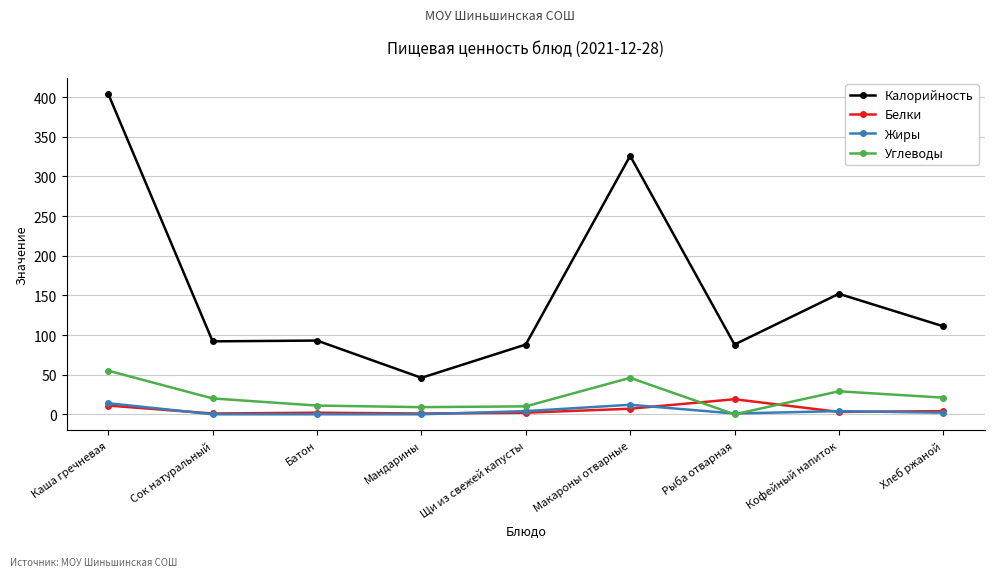

The value of Калорийность at Щи из свежей капусты is 88. True or false?

True